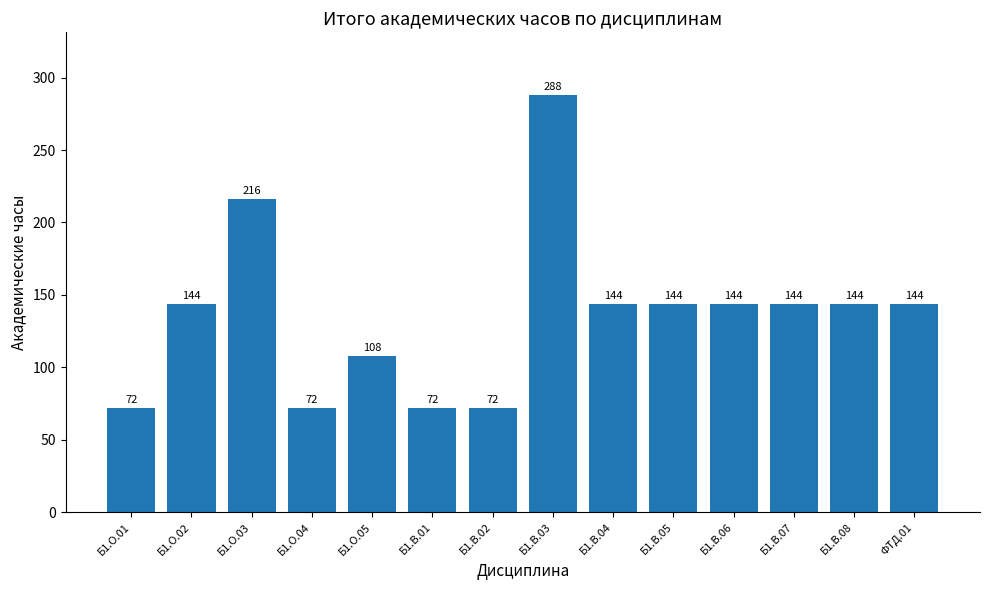

At which category does the chart reach its peak across all series?

Б1.В.03